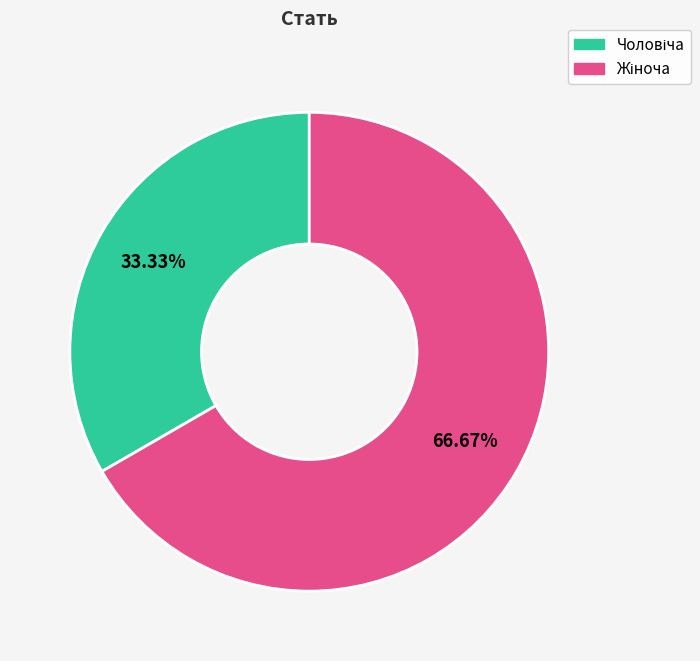

Is there a majority slice in this chart?

Yes